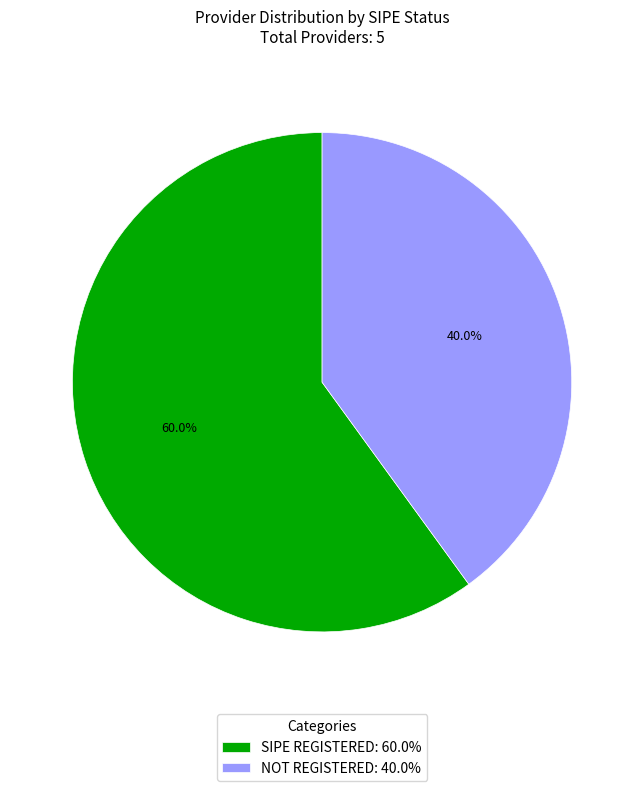

Rank the categories by value from lowest to highest.

NOT REGISTERED: 40.0%, SIPE REGISTERED: 60.0%